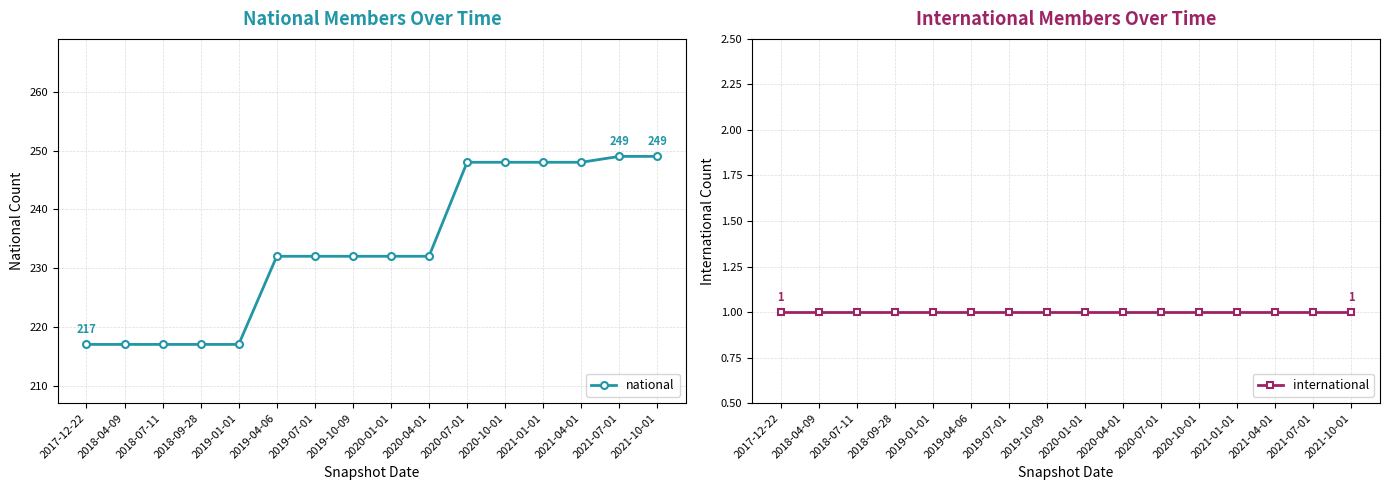

Which series changed the most between 2019-04-06 and 2020-10-01?

national